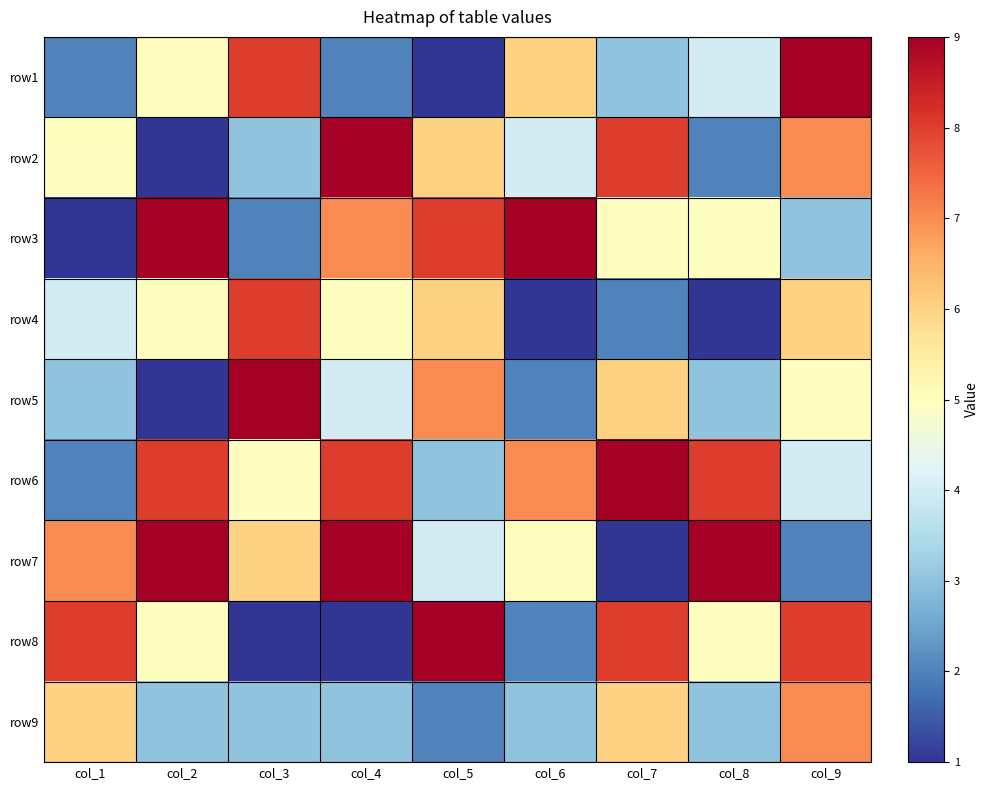

Reading left to right, what are all the values shown in this chart?

row1: col_1=2	col_2=5	col_3=8	col_4=2	col_5=1	col_6=6	col_7=3	col_8=4	col_9=9
row2: col_1=5	col_2=1	col_3=3	col_4=9	col_5=6	col_6=4	col_7=8	col_8=2	col_9=7
row3: col_1=1	col_2=9	col_3=2	col_4=7	col_5=8	col_6=9	col_7=5	col_8=5	col_9=3
row4: col_1=4	col_2=5	col_3=8	col_4=5	col_5=6	col_6=1	col_7=2	col_8=1	col_9=6
row5: col_1=3	col_2=1	col_3=9	col_4=4	col_5=7	col_6=2	col_7=6	col_8=3	col_9=5
row6: col_1=2	col_2=8	col_3=5	col_4=8	col_5=3	col_6=7	col_7=9	col_8=8	col_9=4
row7: col_1=7	col_2=9	col_3=6	col_4=9	col_5=4	col_6=5	col_7=1	col_8=9	col_9=2
row8: col_1=8	col_2=5	col_3=1	col_4=1	col_5=9	col_6=2	col_7=8	col_8=5	col_9=8
row9: col_1=6	col_2=3	col_3=3	col_4=3	col_5=2	col_6=3	col_7=6	col_8=3	col_9=7